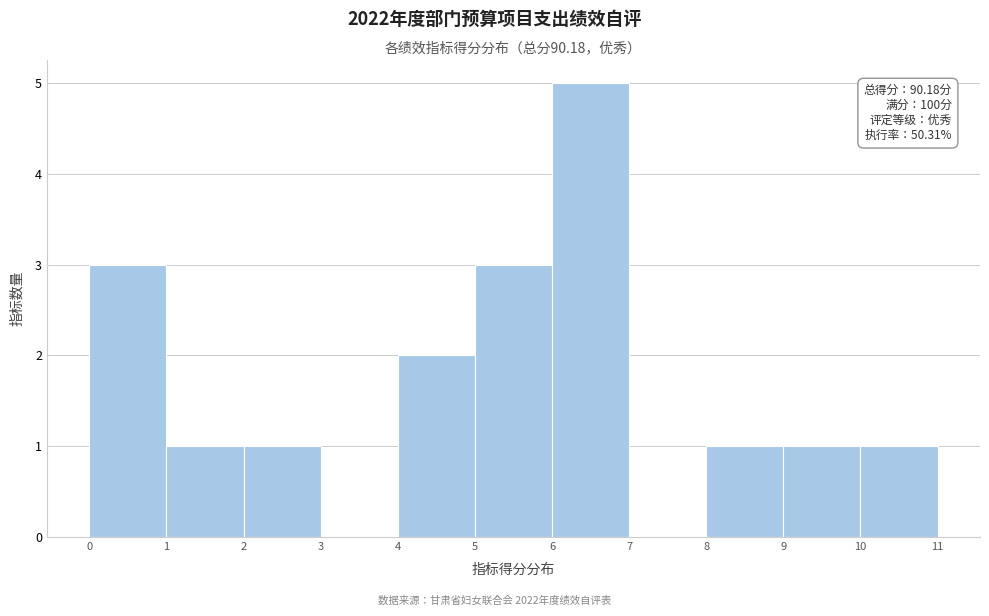

Over which range of the x-axis is the bar tallest?

6 to 7